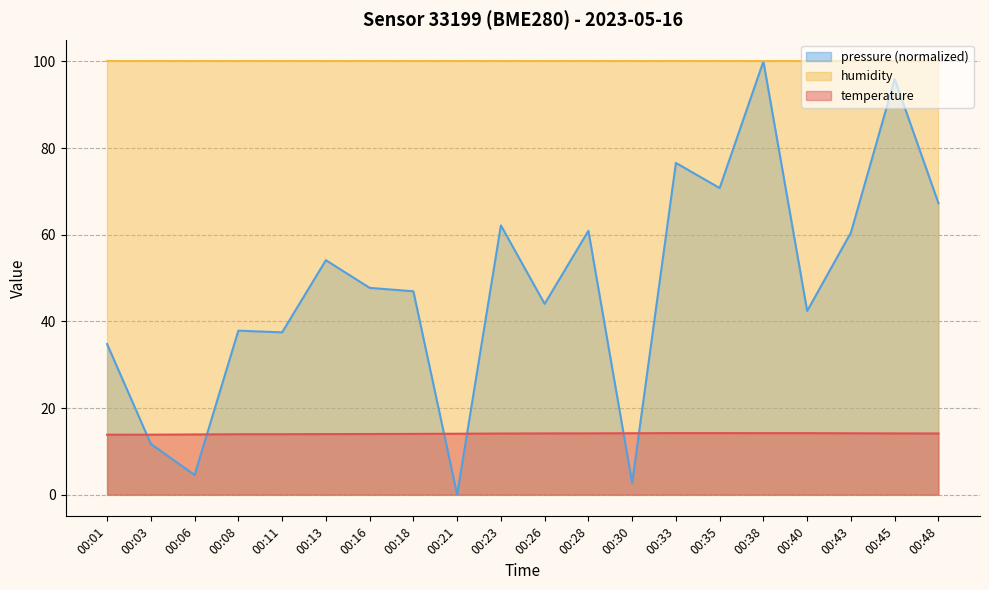

Rank the series at 00:26 from lowest to highest value.

temperature, pressure (normalized), humidity